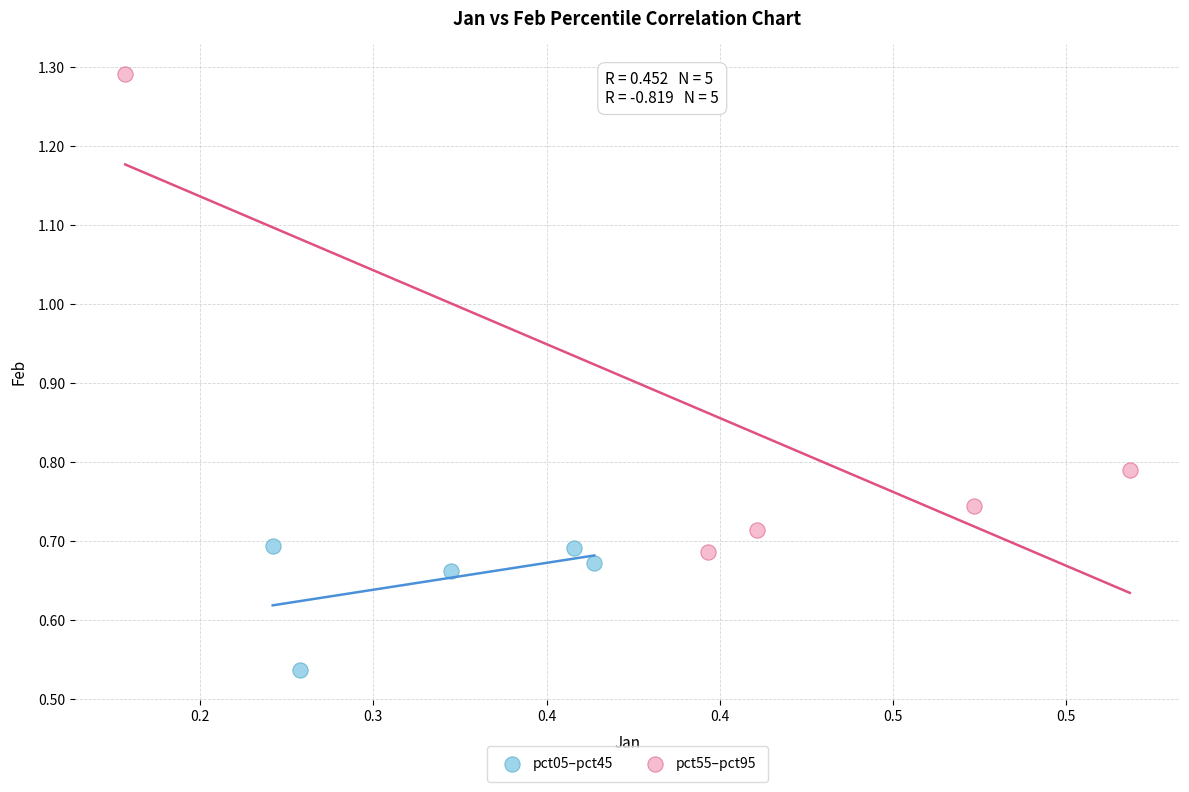

Which series reaches the minimum Y coordinate?

pct05–pct45